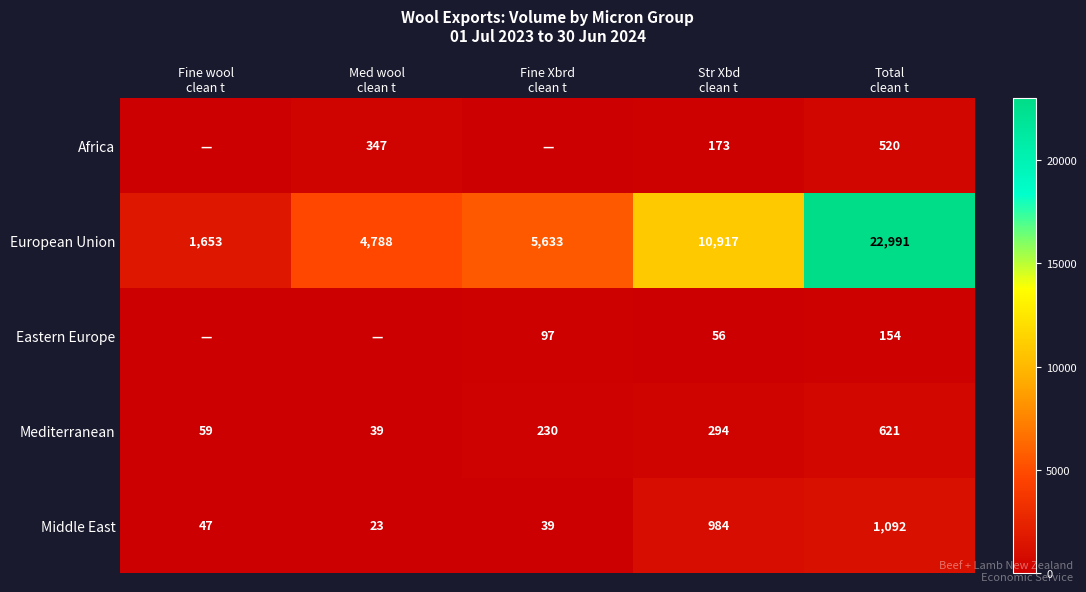

What is the highest value of the Middle East series?

1092